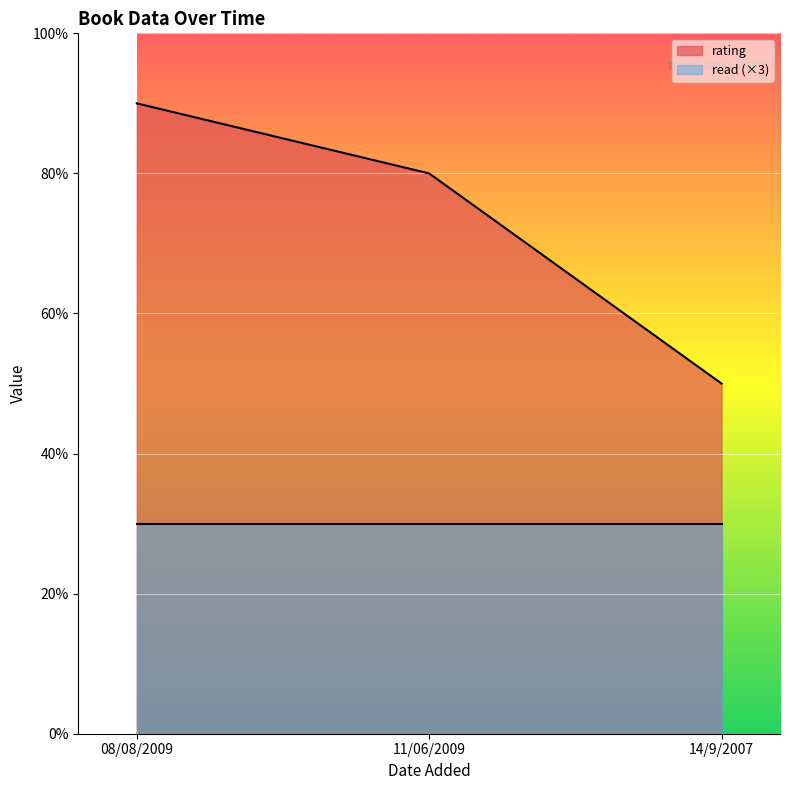

Rank the series by their average value, from highest to lowest.

rating, read